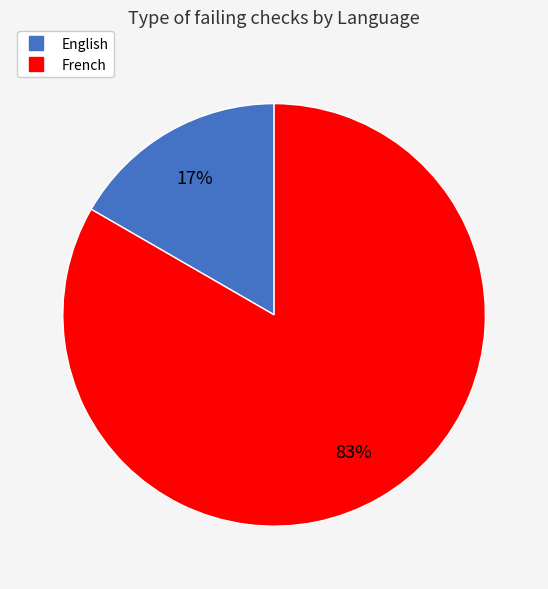

Count the number of slices in the pie.

2